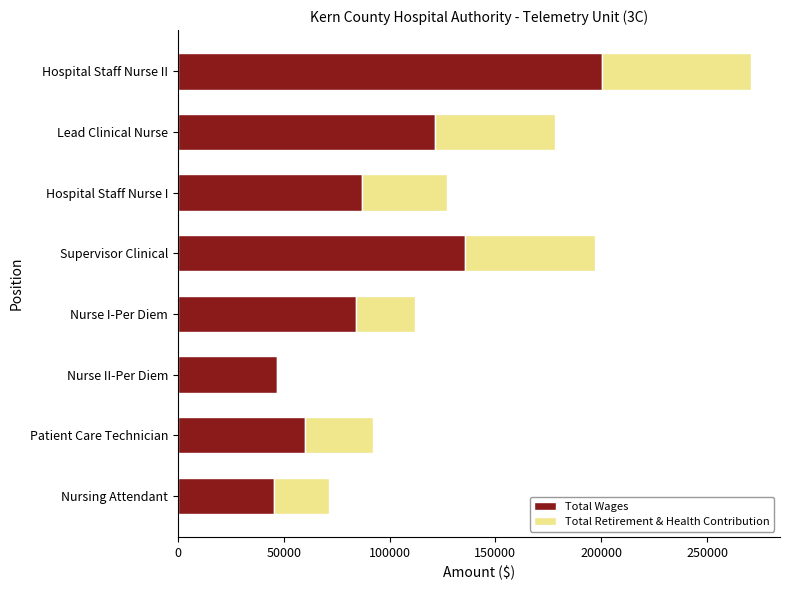

What is the sum of all Total Wages values?

780762